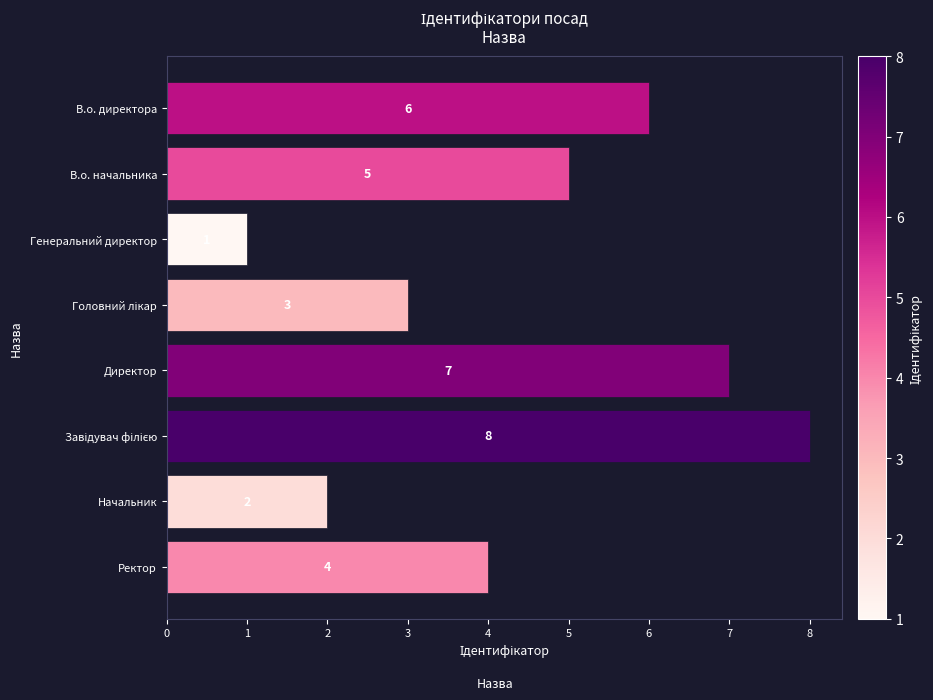

Which has a higher value, В.о. начальника or Начальник?

В.о. начальника